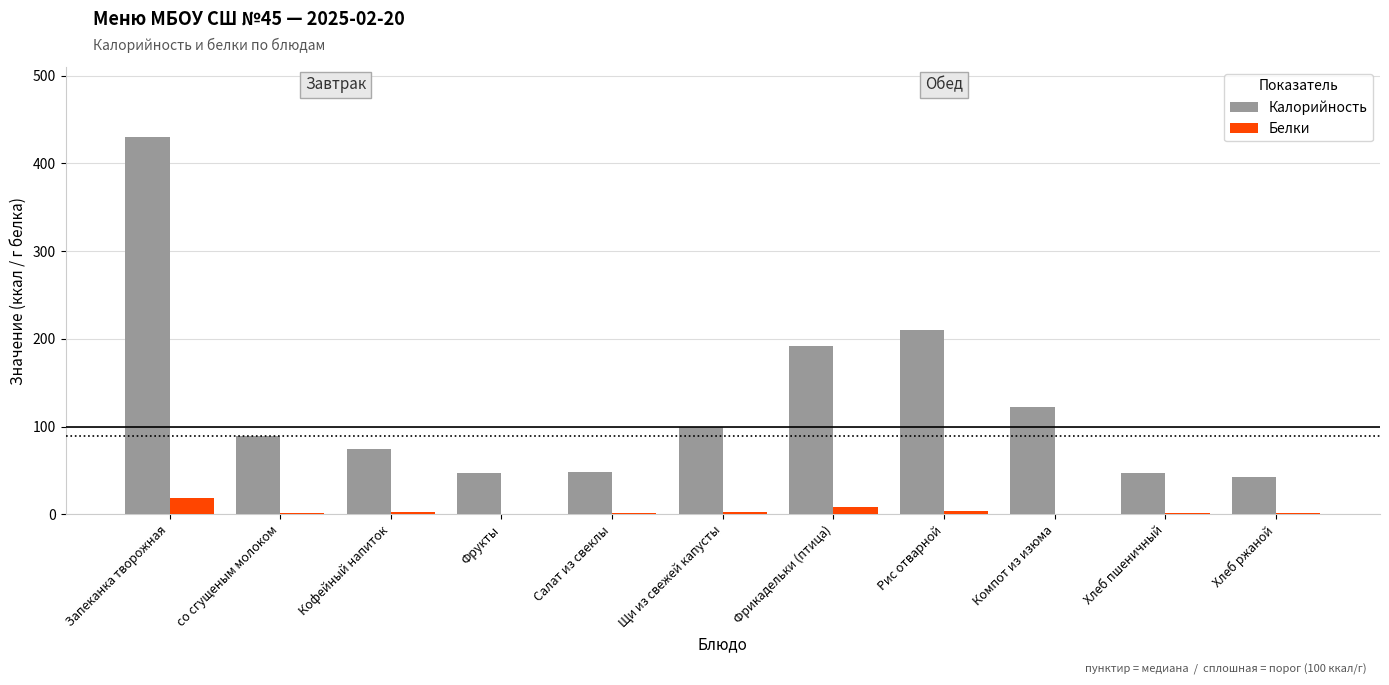

What is the spread (max minus min) of values at Кофейный напиток?

72.1